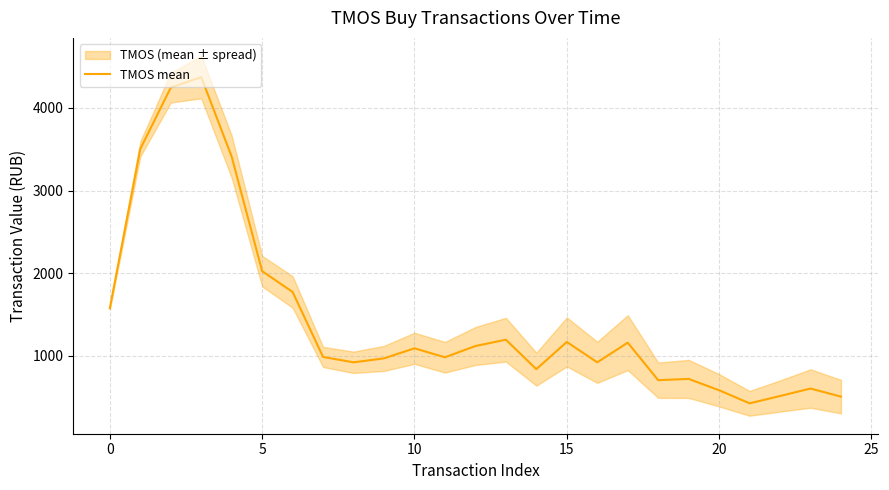

What is the value of the 23rd point from the left?

515.1